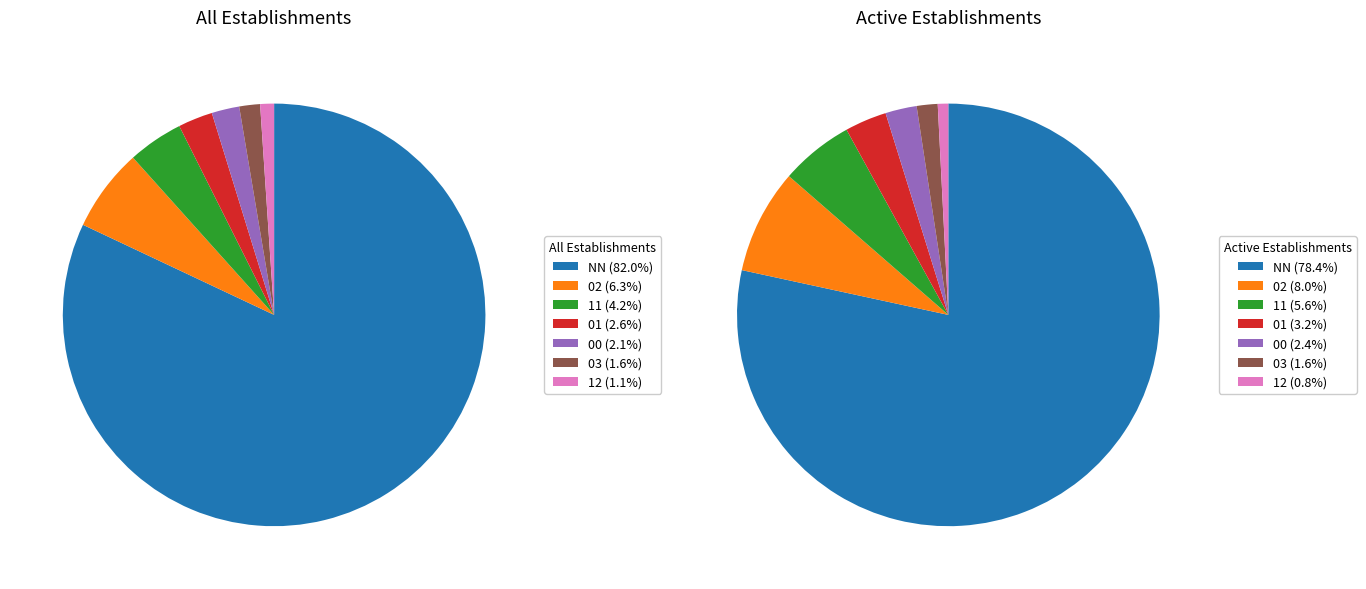

What is the largest slice in the pie chart?

NN